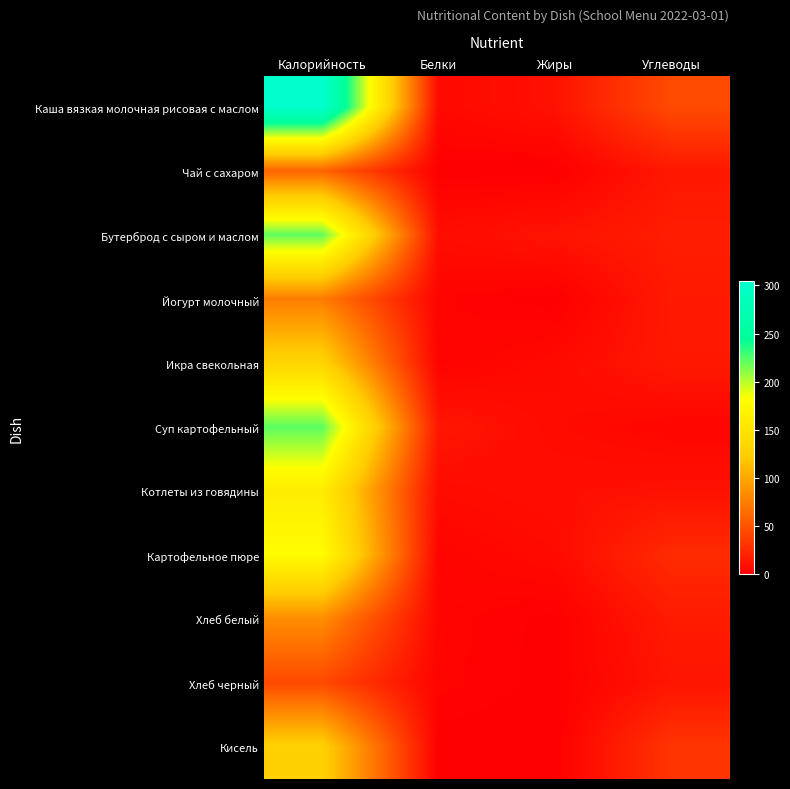

Between Углеводы and Жиры, which is larger?

Углеводы